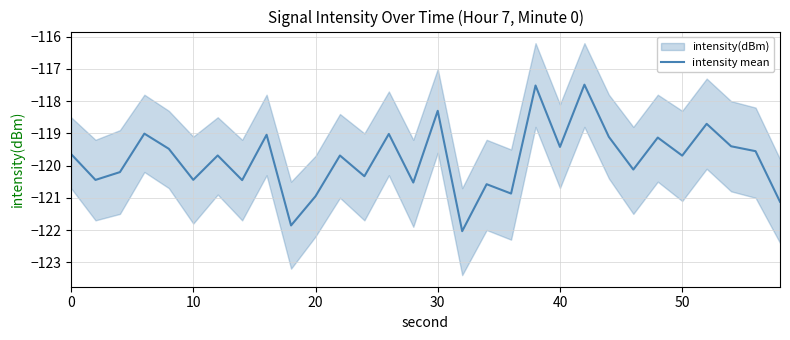

What is the maximum value for intensity mean?

-117.5